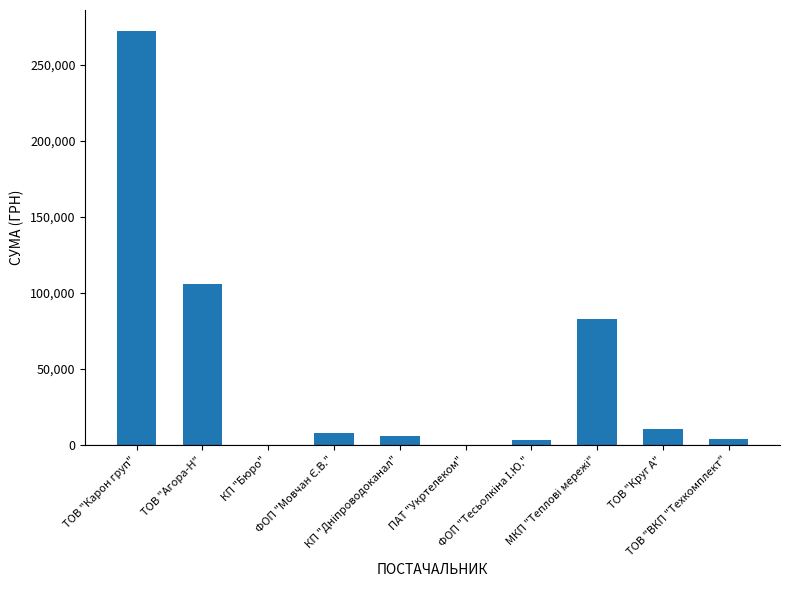

What is the sum of all values?

493818.9